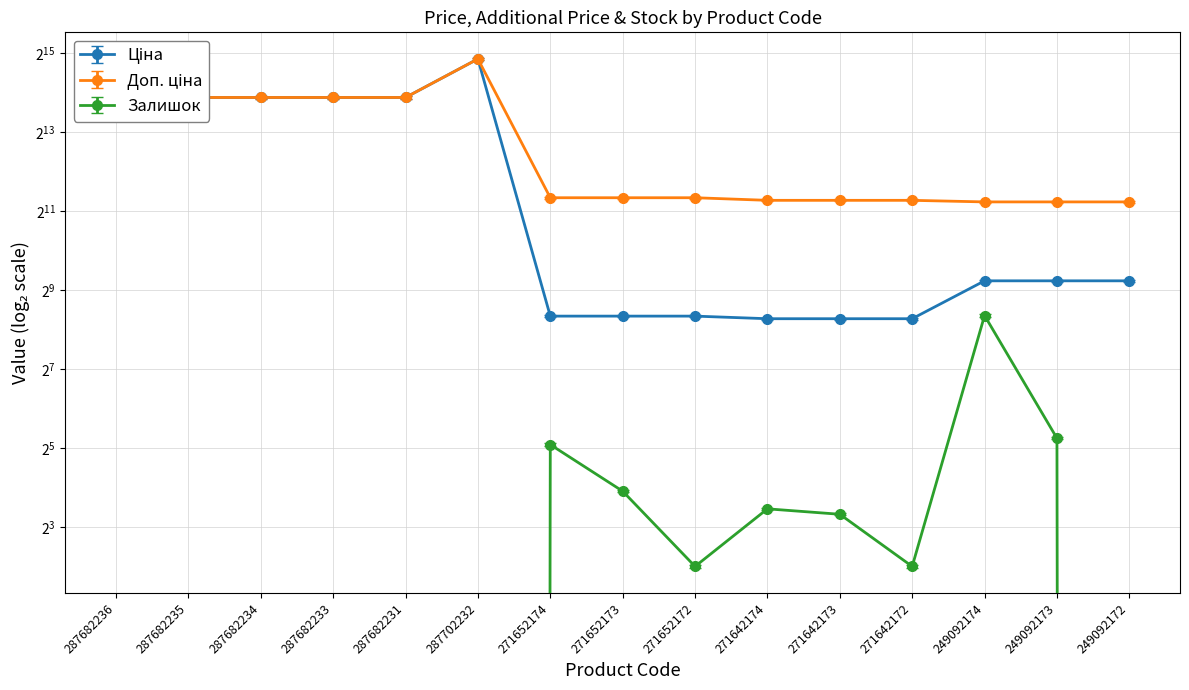

What is the total value across all series at 287682234?

29937.6